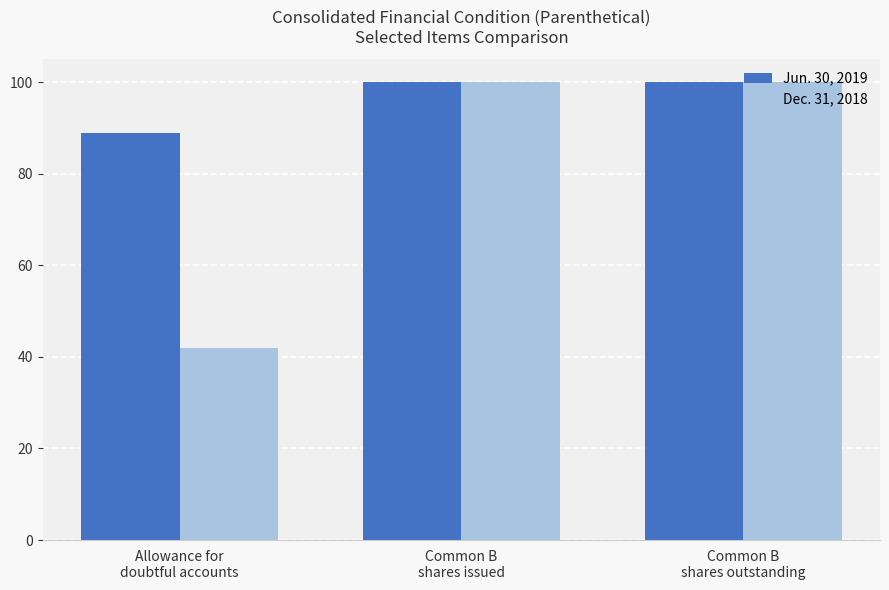

How many bars are there in each group?

2